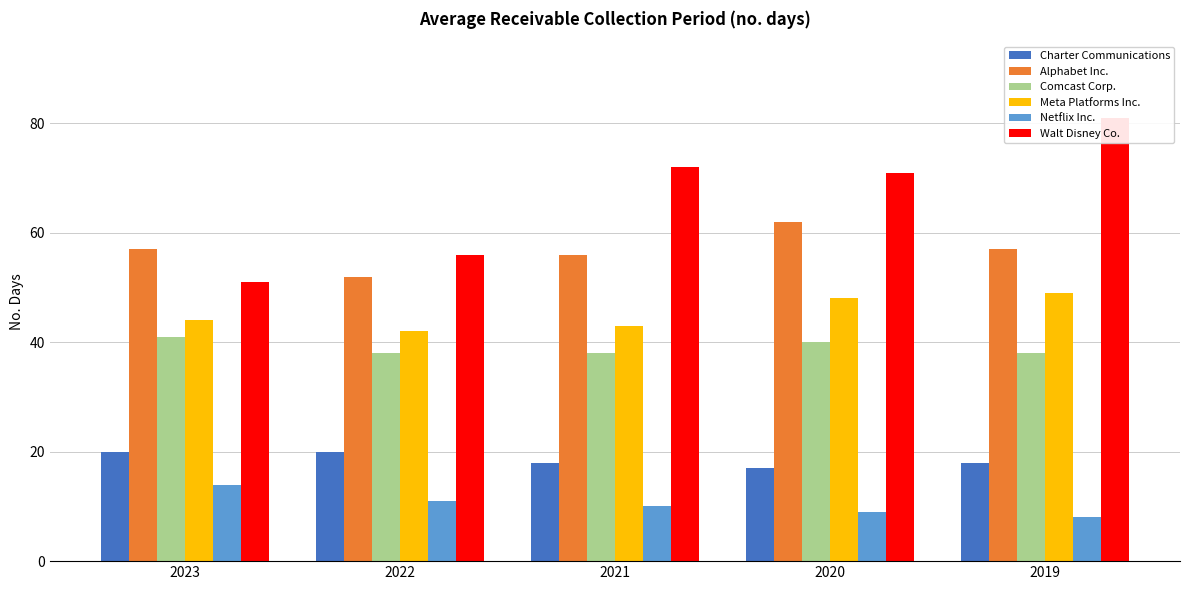

What is the average value of the Walt Disney Co. series?

66